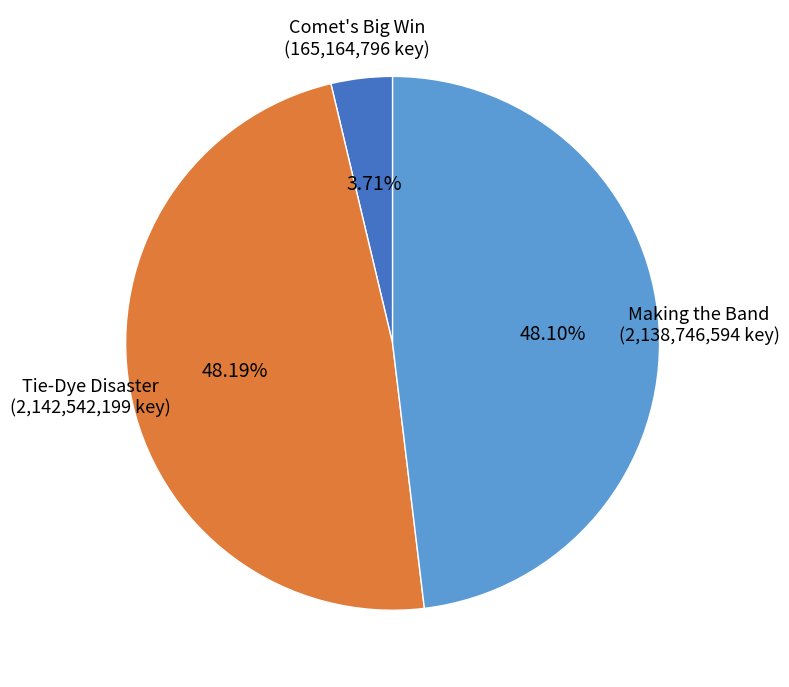

Count the number of slices in the pie.

3